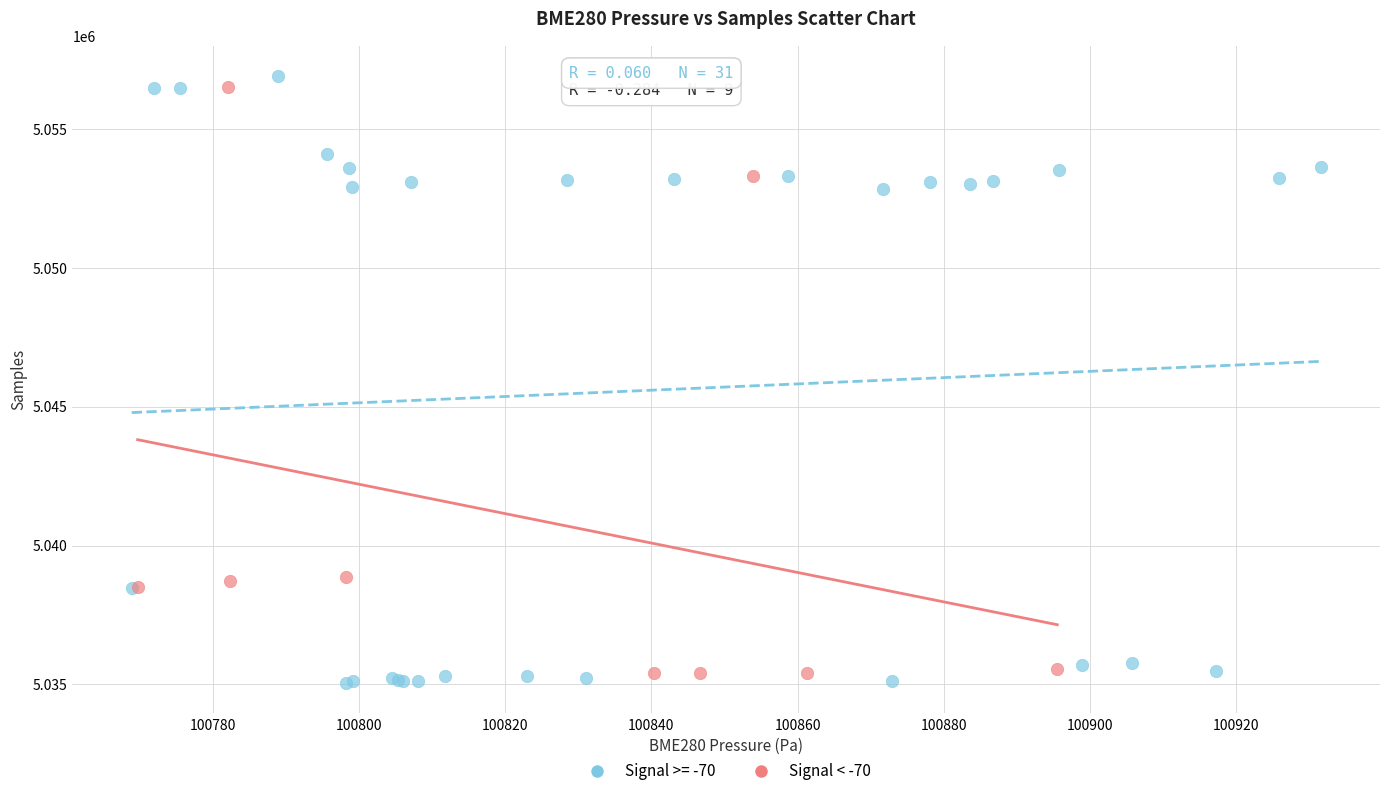

What are all the series names shown in the legend?

Signal >= -70, Signal < -70